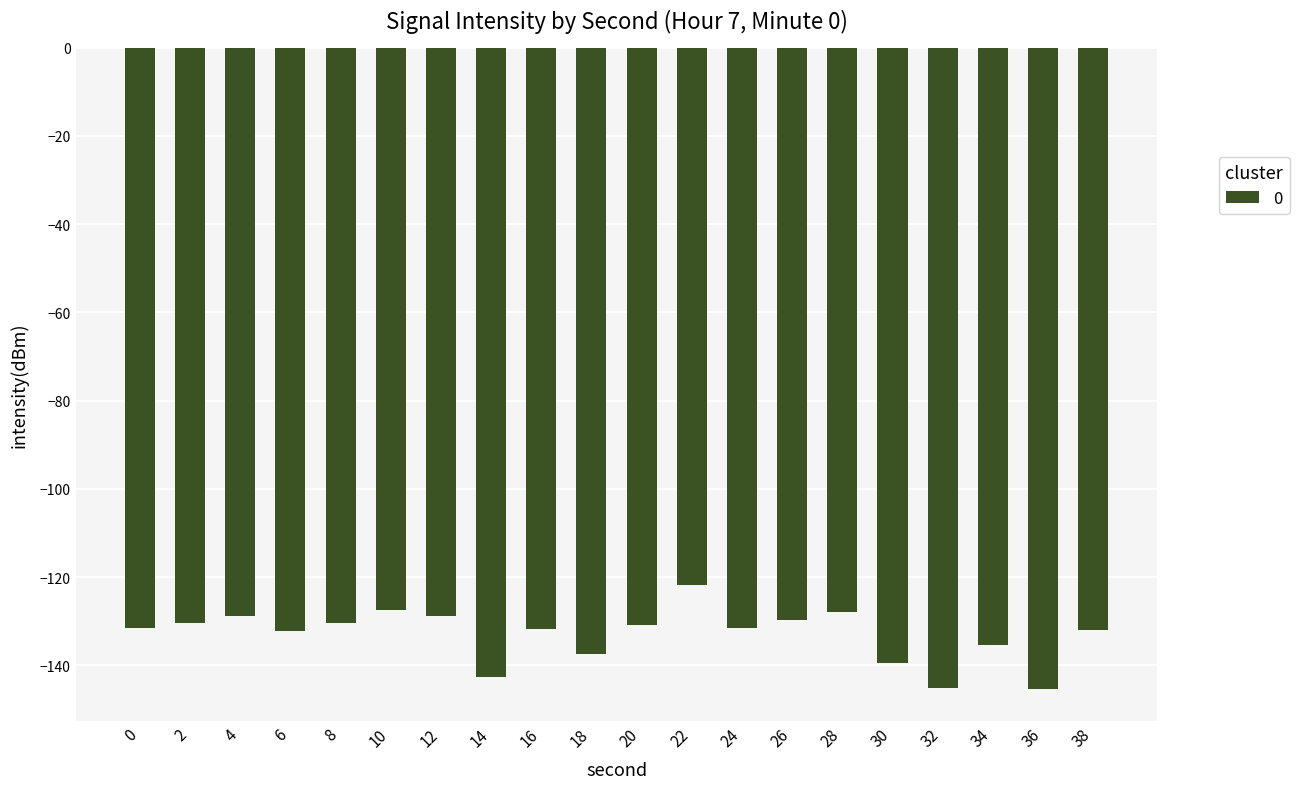

Which has a higher value, 16 or 18?

16